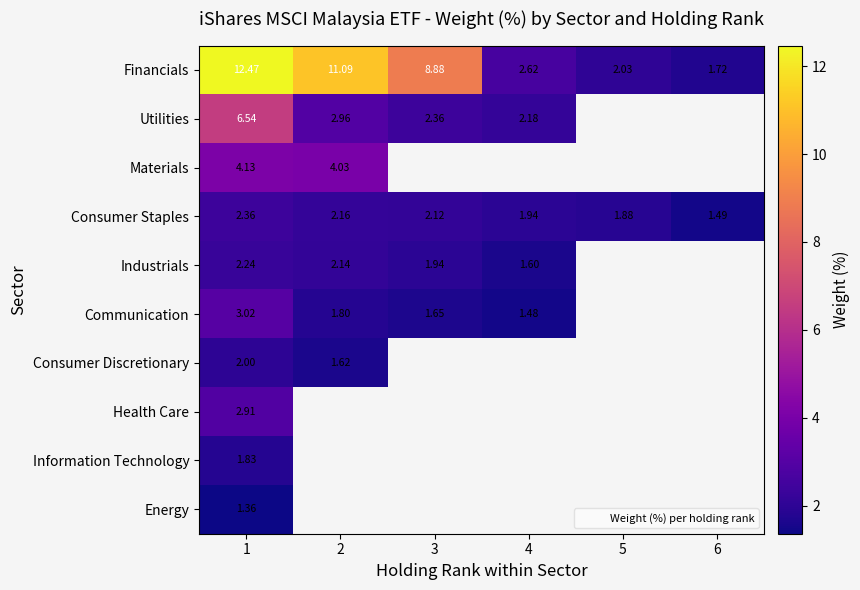

What is the difference between the maximum and minimum values in the Utilities series?

4.4